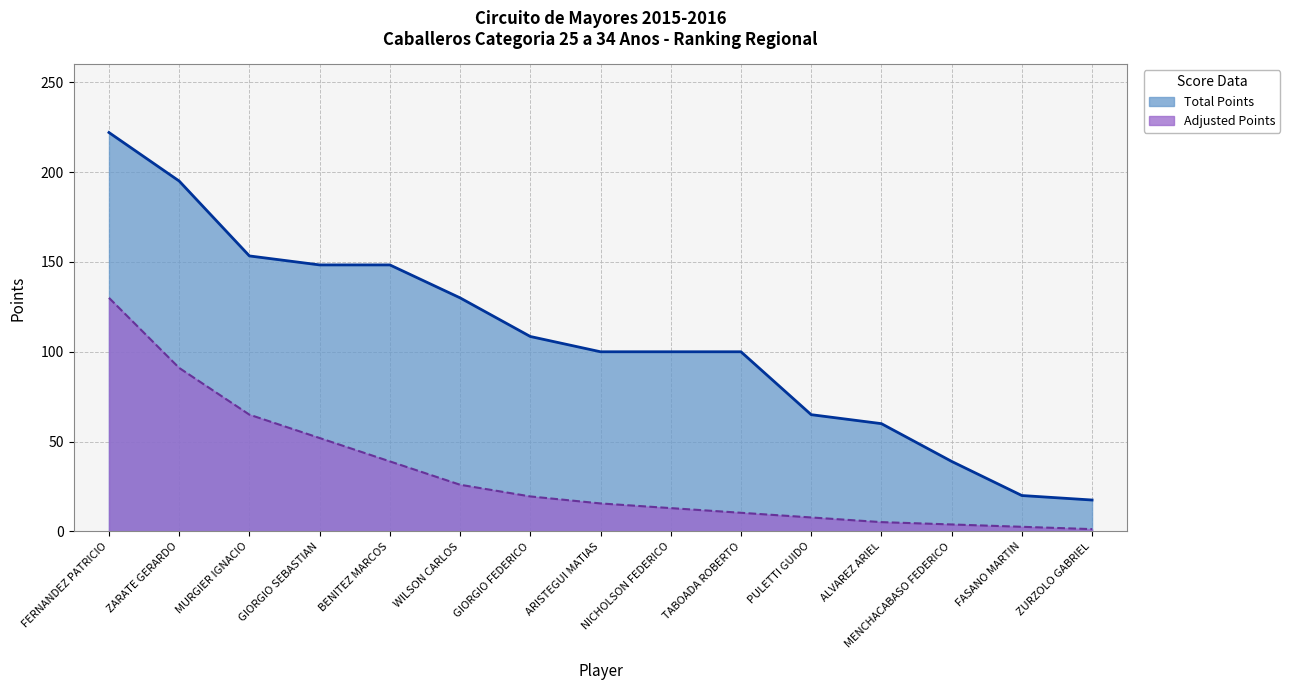

The value of Total Points at PULETTI GUIDO is 85.6. True or false?

False